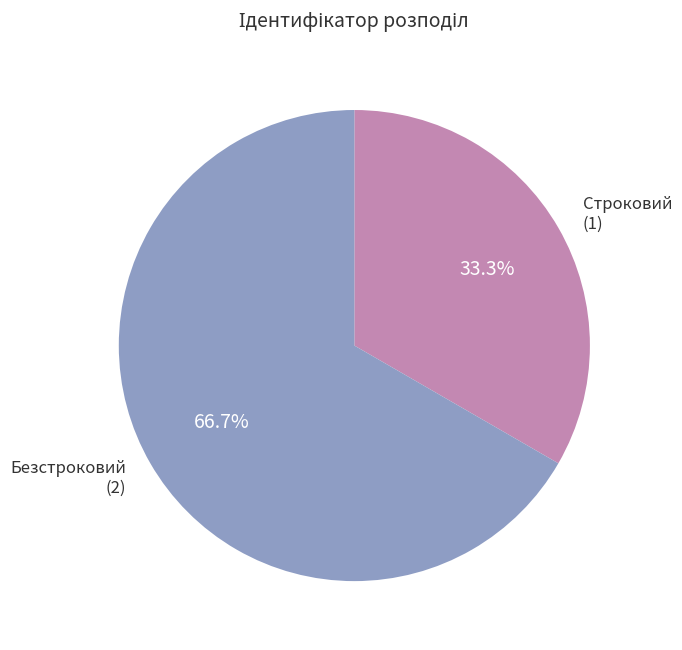

True or false: Безстроковий accounts for 67% of the total.

True